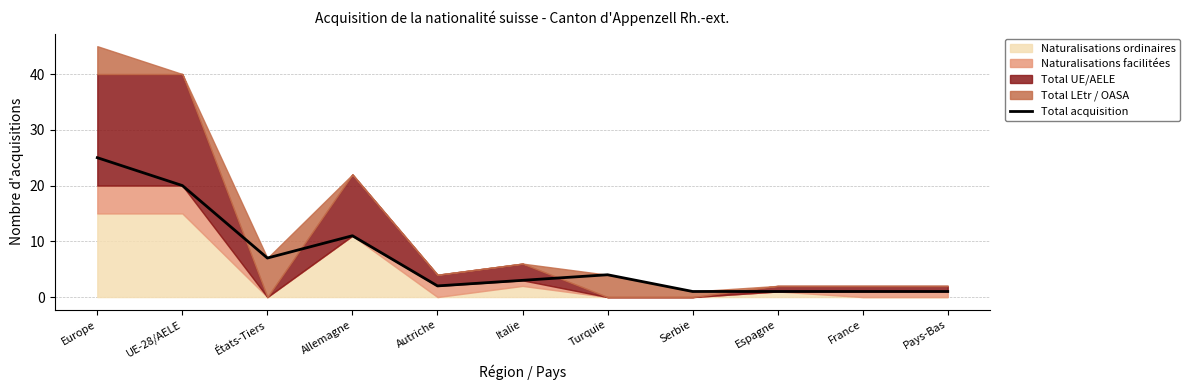

Between Turquie and UE-28/AELE, which is larger?

UE-28/AELE